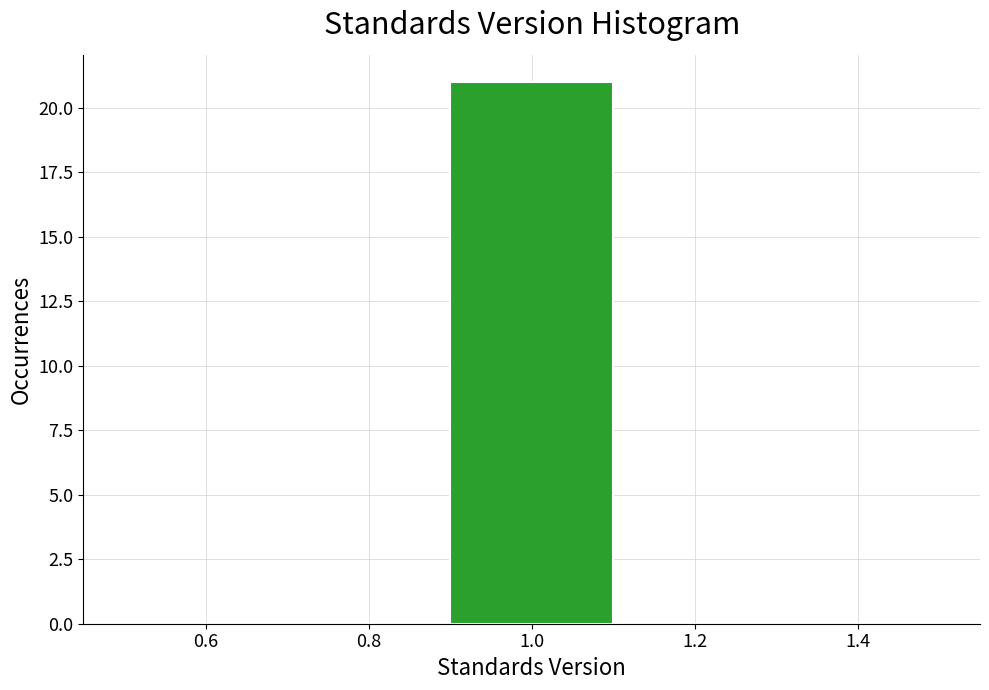

Reading left to right, list every bar in this chart as the range it spans on the x-axis followed by its height. The values are not printed on the chart, so give them approximately, as read against the axis.

0.5 to 0.7: 0
0.7 to 0.9: 0
0.9 to 1.1: 21
1.1 to 1.3: 0
1.3 to 1.5: 0